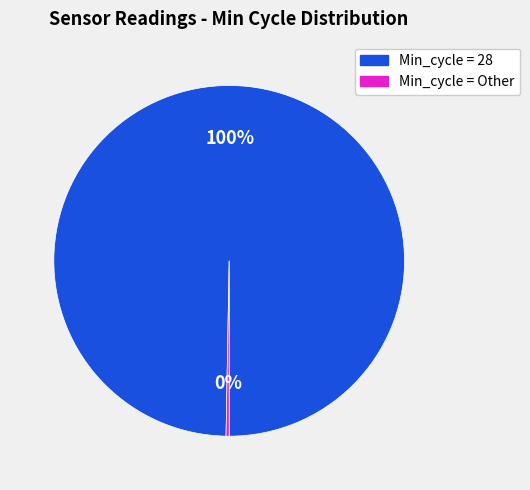

Does any single category account for the majority?

Yes